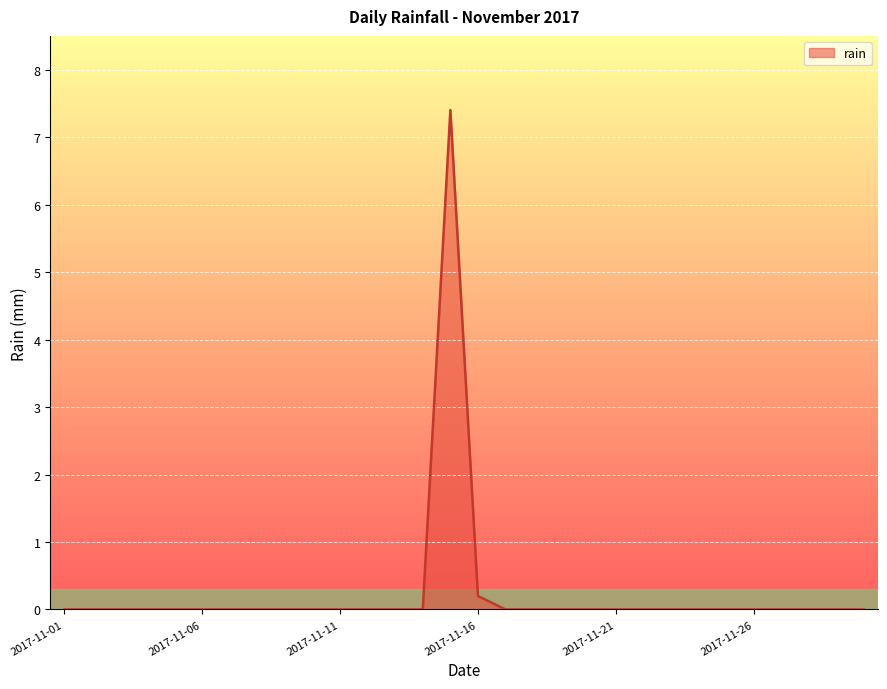

What is the difference between the maximum and minimum values?

7.4